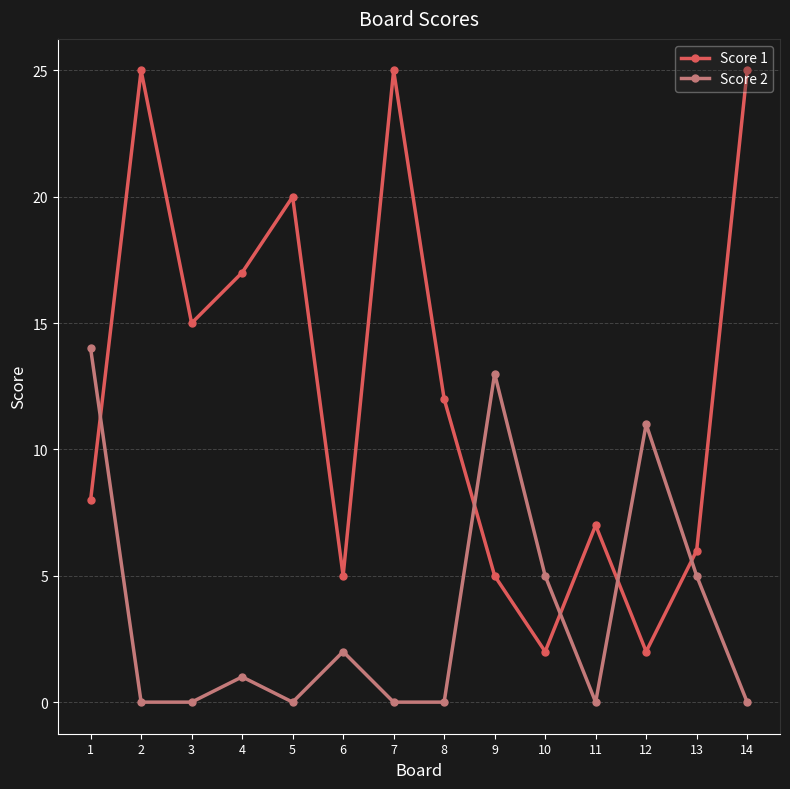

How many interior local peaks does the Score 1 series have?

4